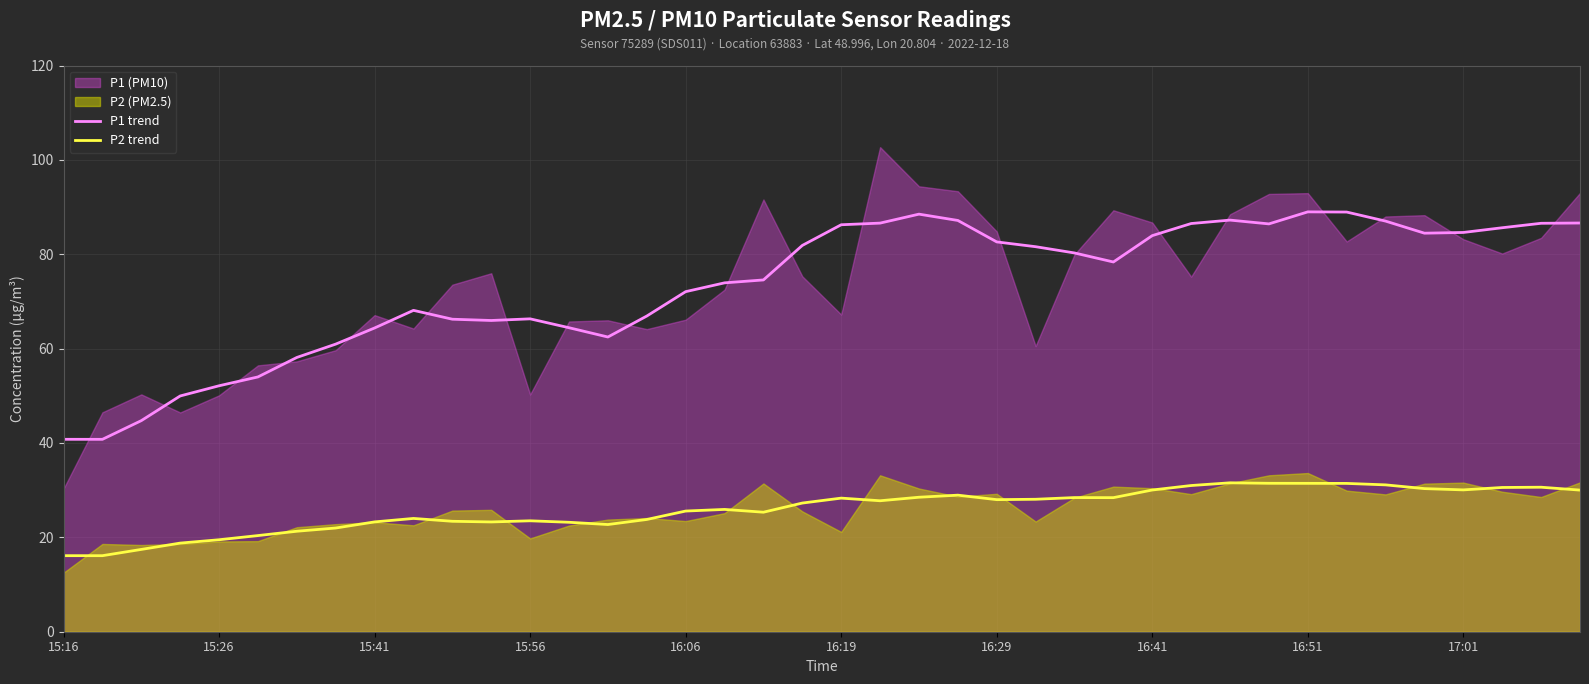

Does the chart display data point markers on the line(s)?

No